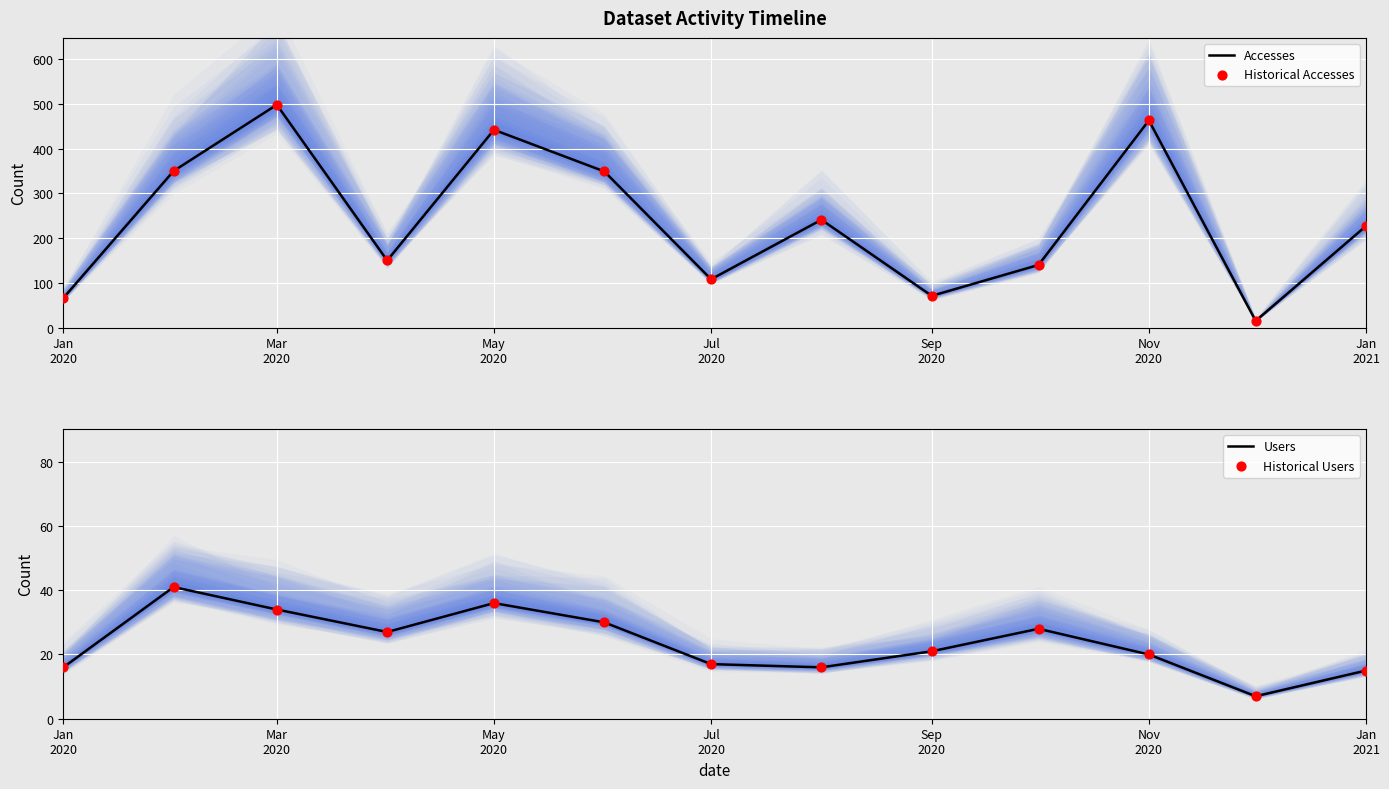

What is the lowest value of the Accesses series?

15